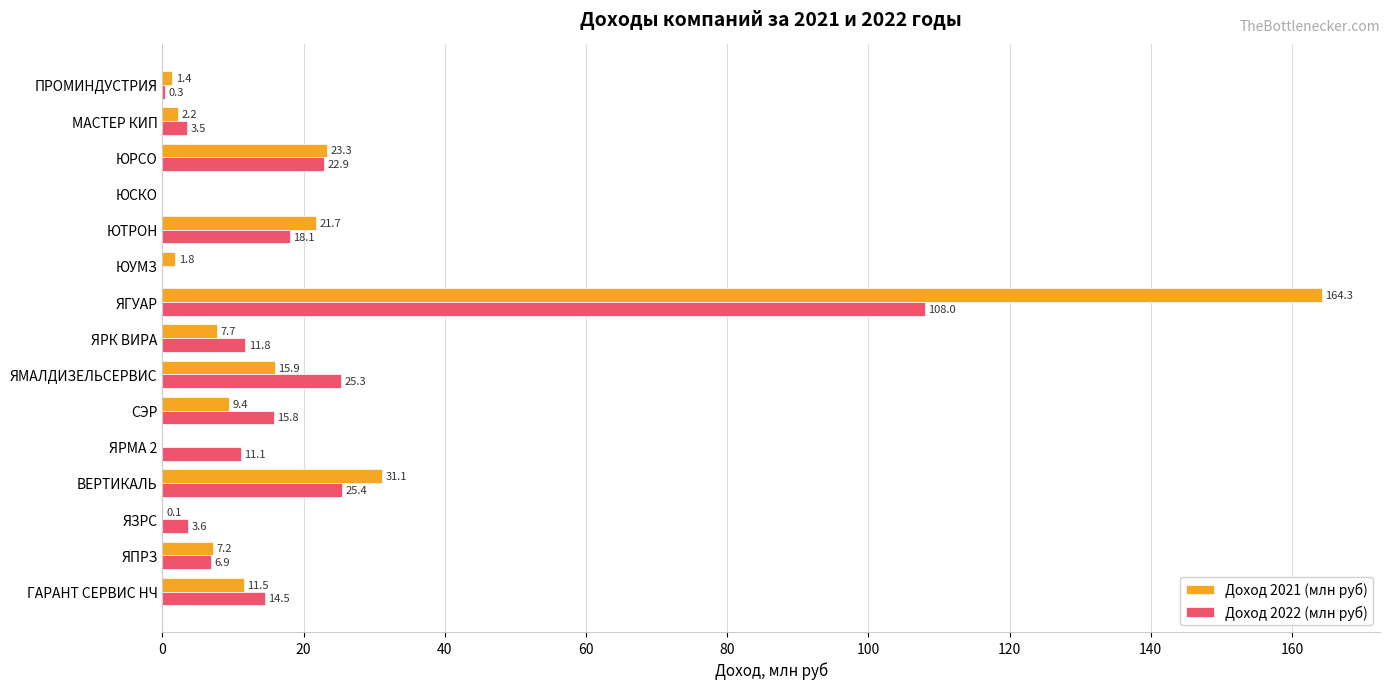

Count the number of categories in the chart.

15